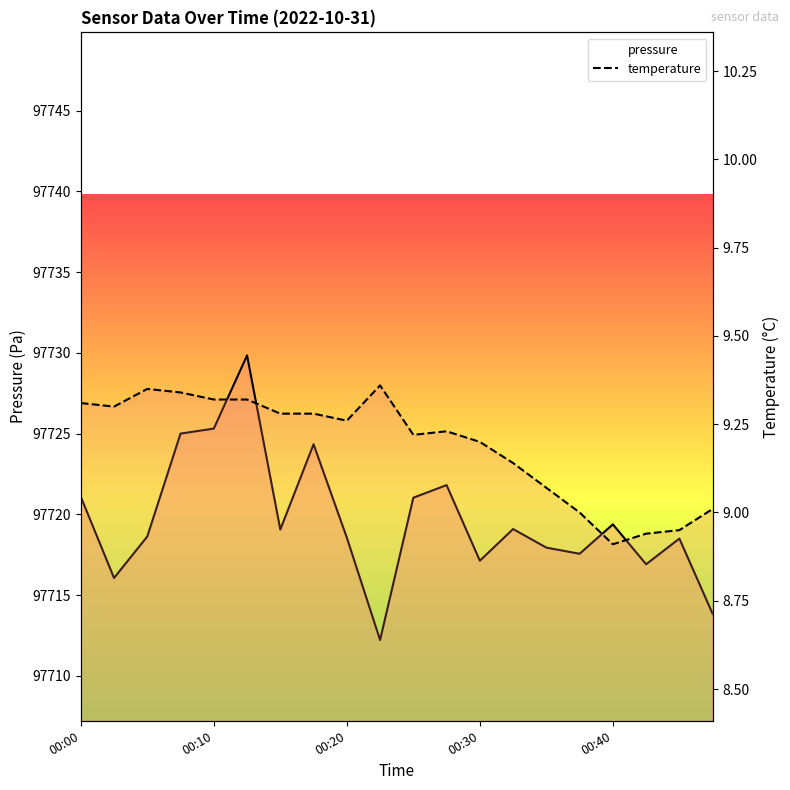

List the series in order of their overall mean, highest first.

pressure, temperature